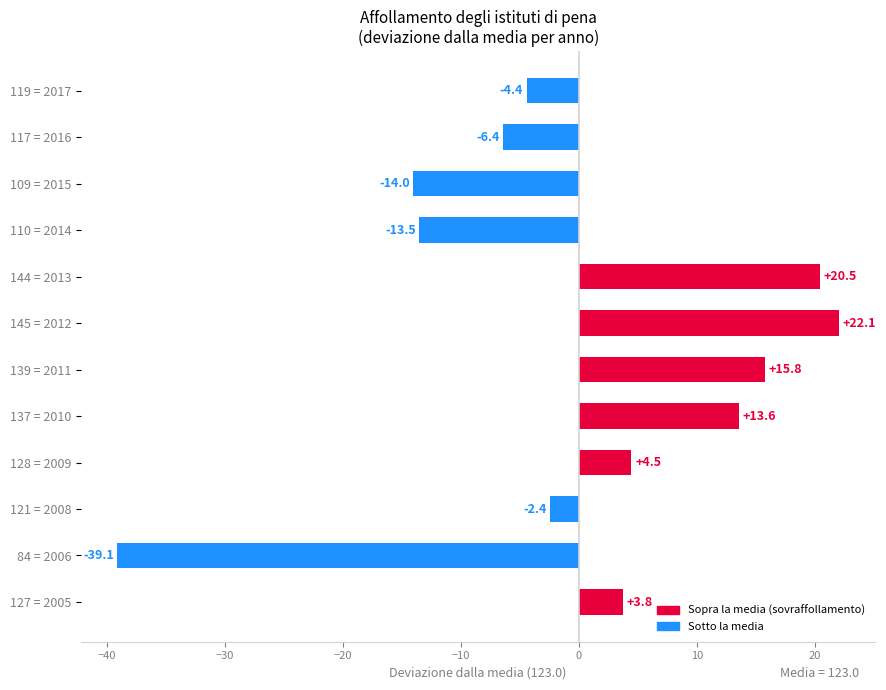

Reading top to bottom, extract all data points from this chart.

119 = 2017=-4.4	117 = 2016=-6.4	109 = 2015=-14.0	110 = 2014=-13.5	144 = 2013=20.5	145 = 2012=22.1	139 = 2011=15.8	137 = 2010=13.6	128 = 2009=4.5	121 = 2008=-2.4	84 = 2006=-39.1	127 = 2005=3.8